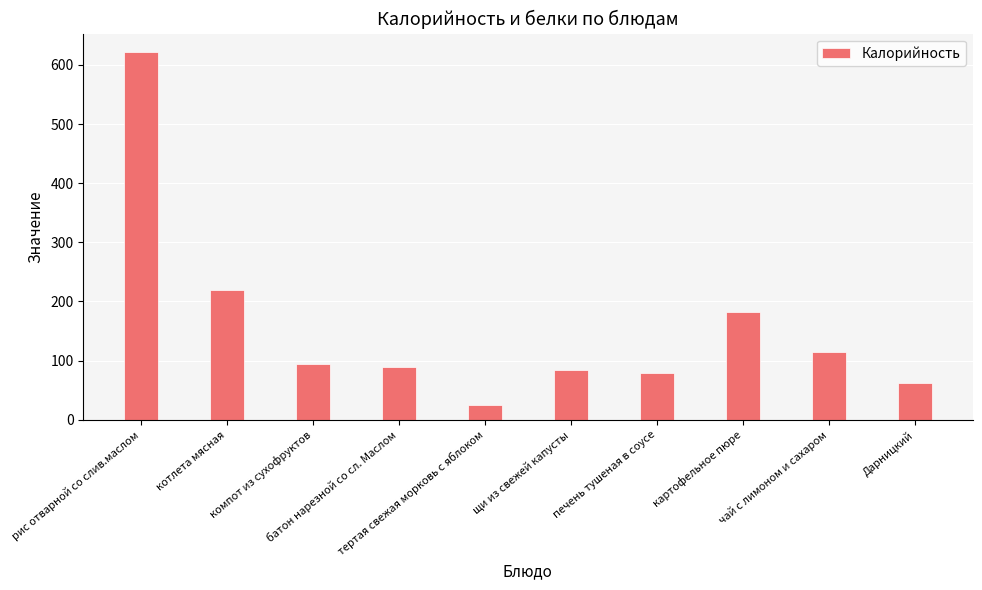

Count the number of values greater than 94.

5